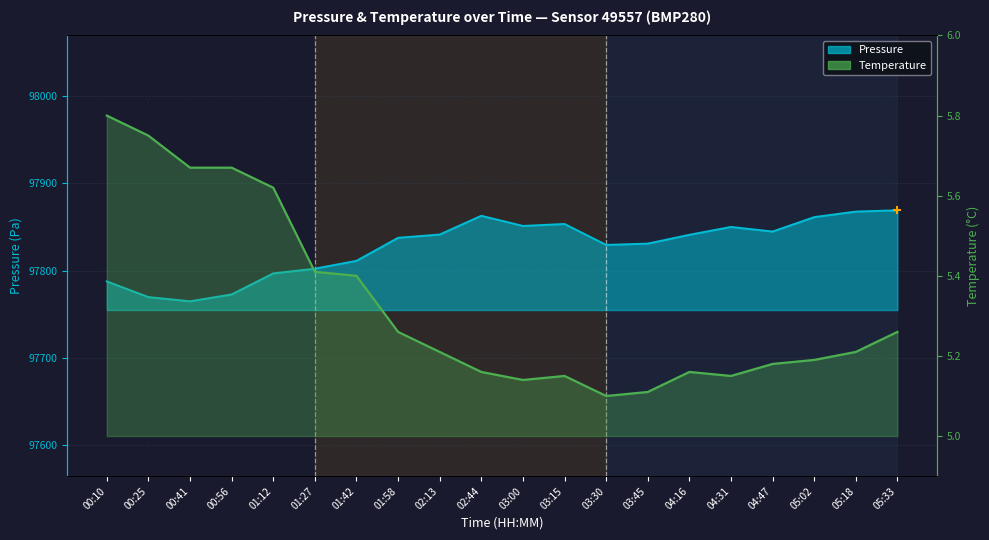

Which series reaches the minimum Y coordinate?

temperature